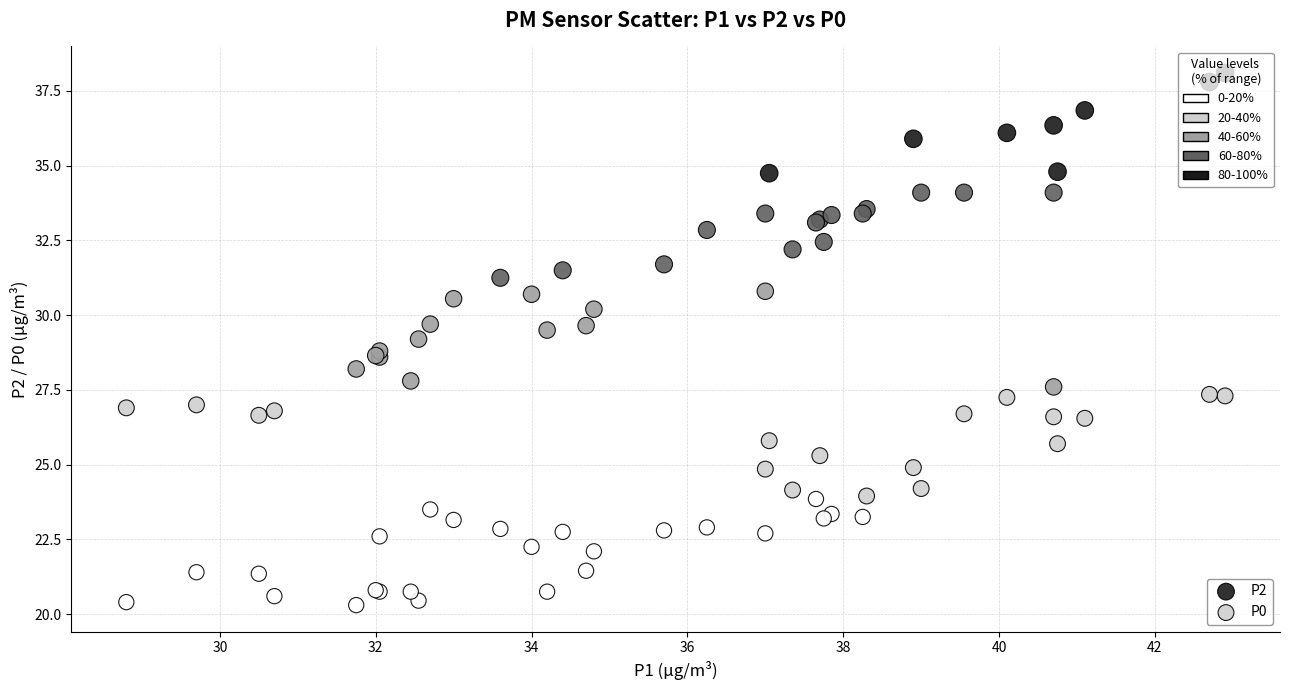

Which series reaches the minimum Y coordinate?

P0